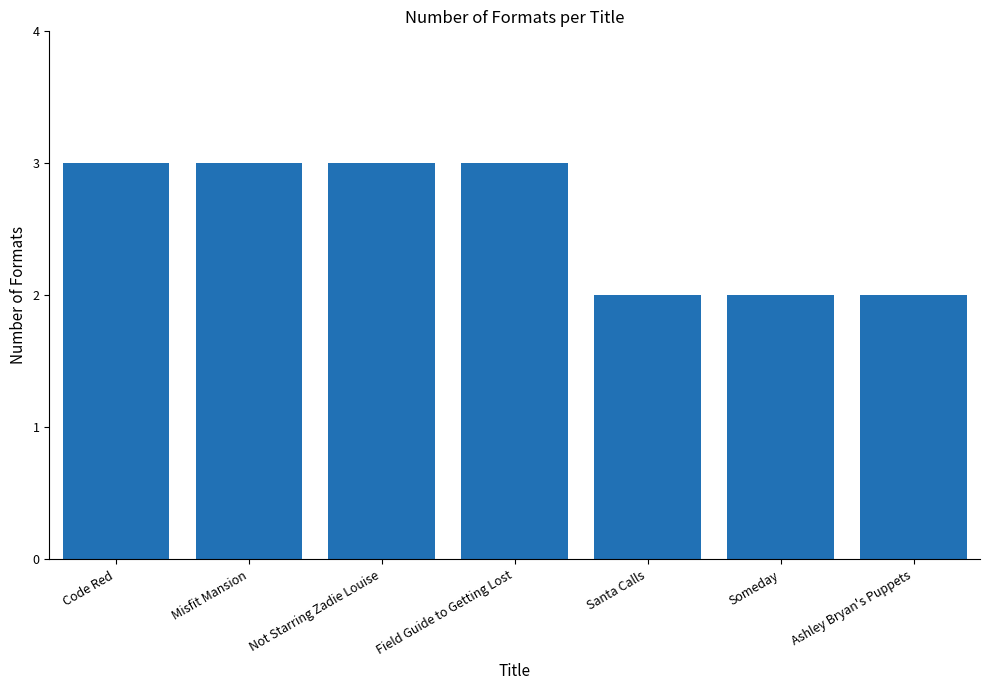

What is the ratio of the value at Someday to the value at Ashley Bryan's Puppets?

1.0